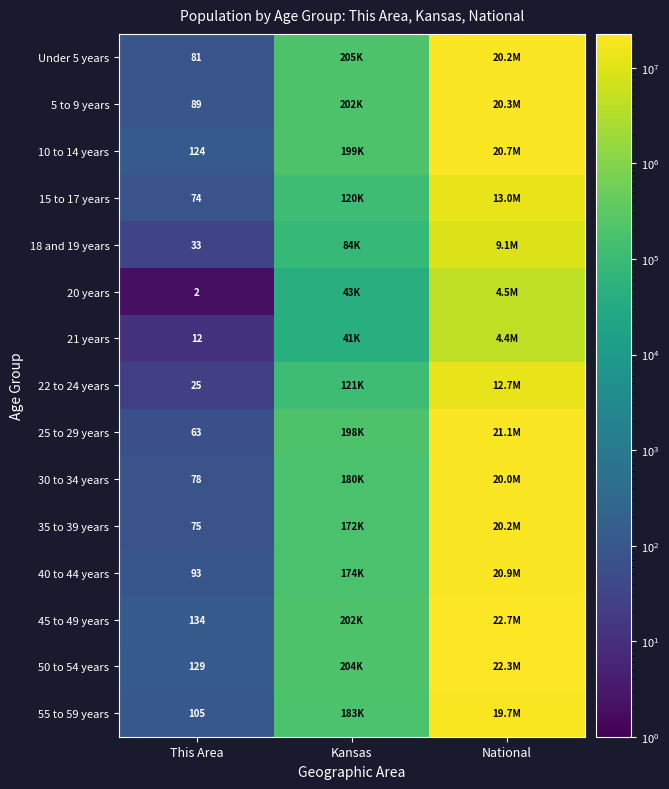

True or false: 20 years has a value of 4 at This Area.

False